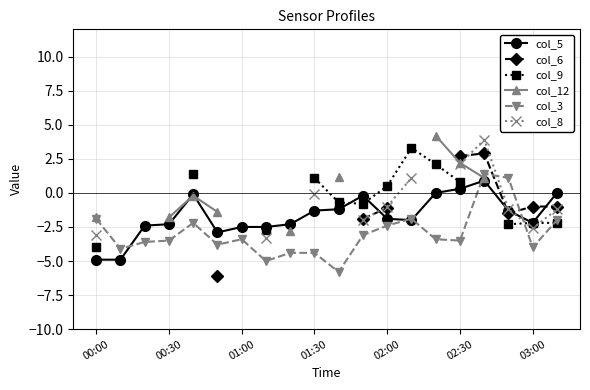

Is it true that col_3 equals -0.7 at 02:00?

False